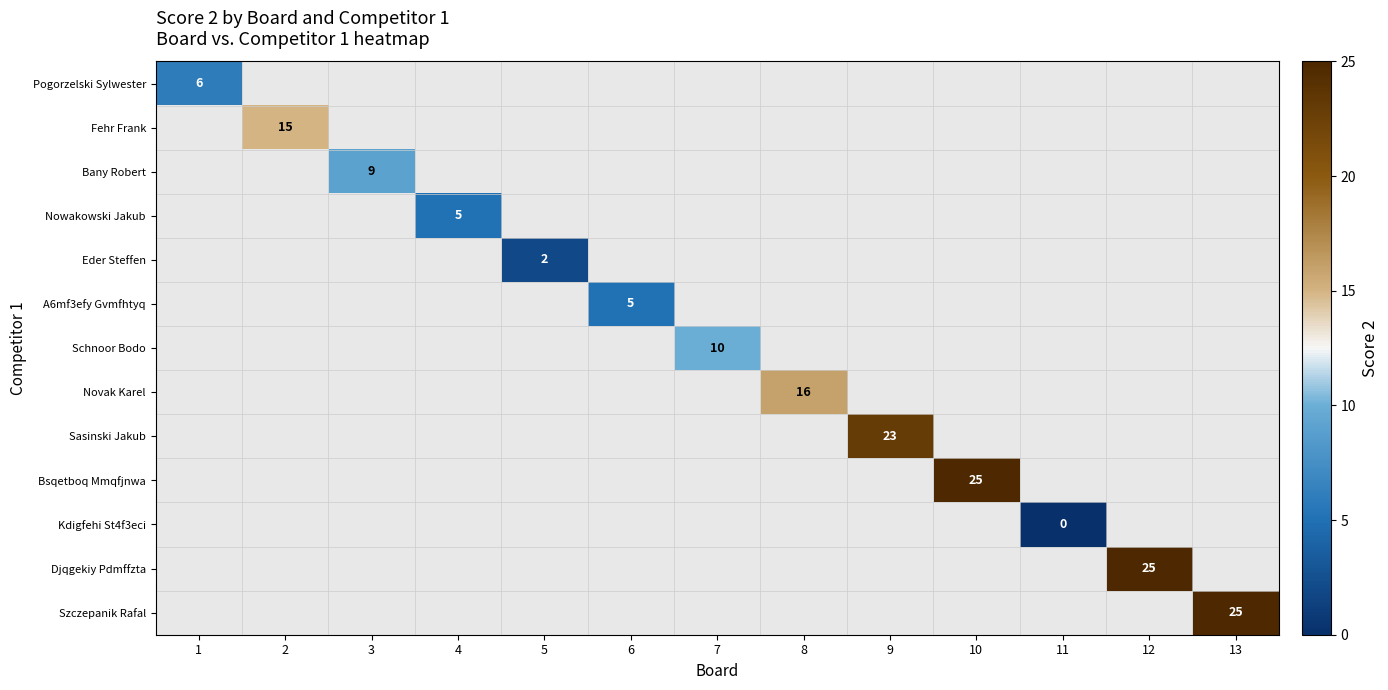

At which category does the chart reach its peak across all series?

10